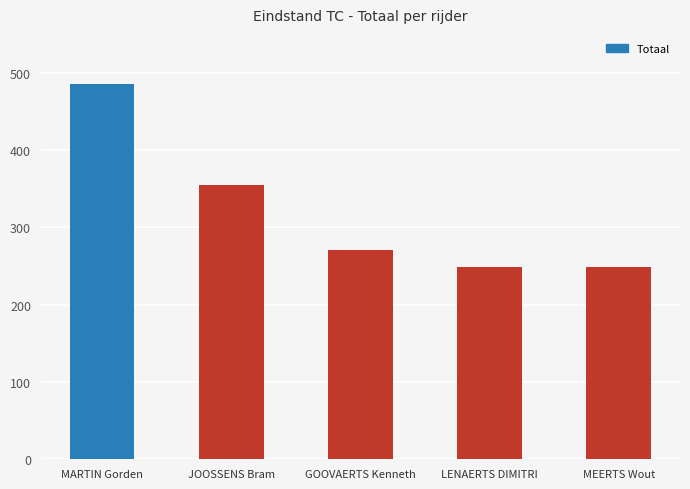

What is the difference between the maximum and minimum values?

237